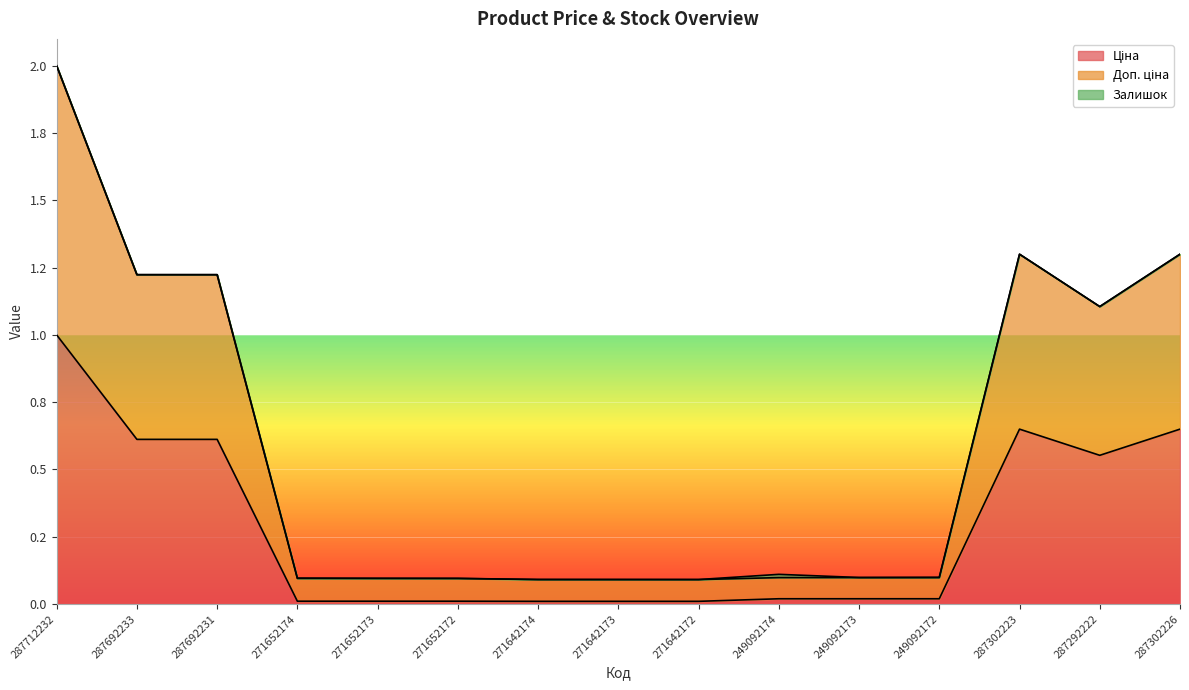

How many data points does each series have?

15